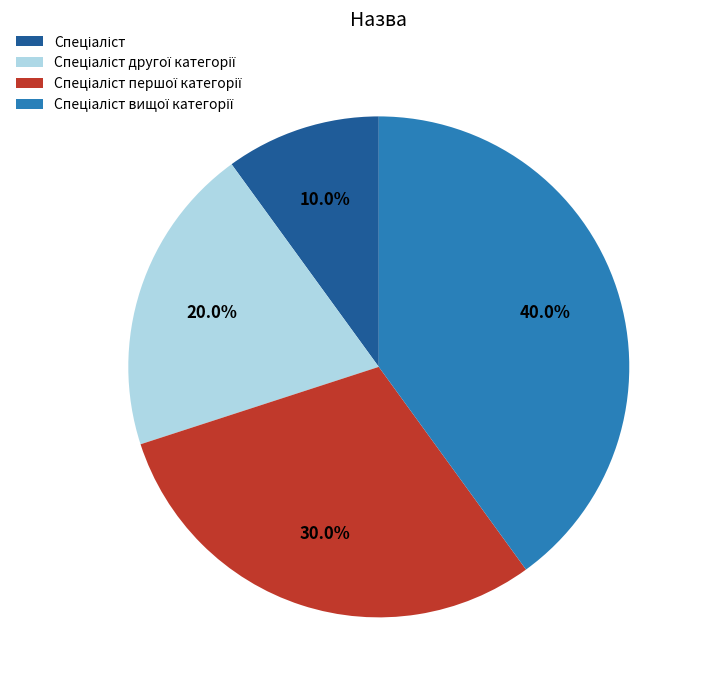

Is there a majority slice in this chart?

No